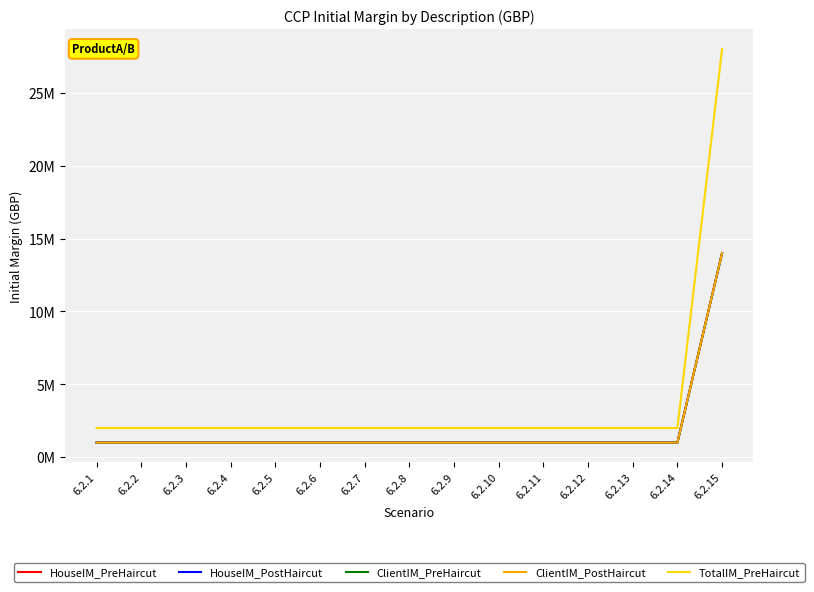

Reading left to right, transcribe all the data shown in this chart.

HouseIM_PreHaircut: 1000000	1000000	1000000	1000000	1000000	1000000	1000000	1000000	1000000	1000000	1000000	1000000	1000000	1000000	14000000
HouseIM_PostHaircut: 1000000	1000000	1000000	1000000	1000000	1000000	1000000	1000000	1000000	1000000	1000000	1000000	1000000	1000000	14000000
ClientIM_PreHaircut: 1000000	1000000	1000000	1000000	1000000	1000000	1000000	1000000	1000000	1000000	1000000	1000000	1000000	1000000	14000000
ClientIM_PostHaircut: 1000000	1000000	1000000	1000000	1000000	1000000	1000000	1000000	1000000	1000000	1000000	1000000	1000000	1000000	14000000
TotalIM_PreHaircut: 2000000	2000000	2000000	2000000	2000000	2000000	2000000	2000000	2000000	2000000	2000000	2000000	2000000	2000000	28000000